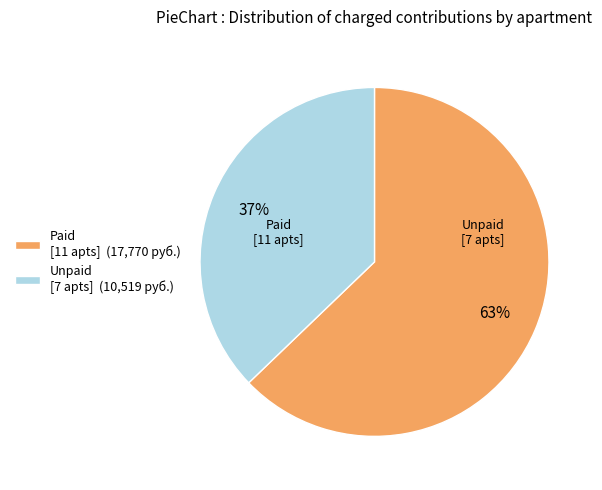

Is there a majority slice in this chart?

Yes